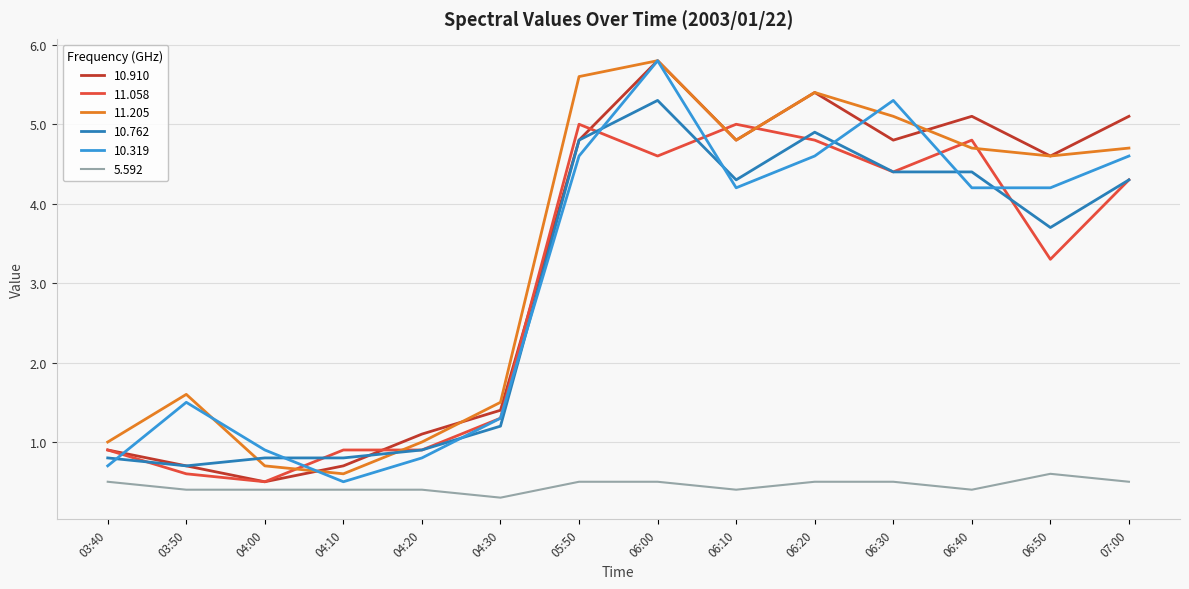

Which series changed the most between 04:10 and 07:00?

10.910